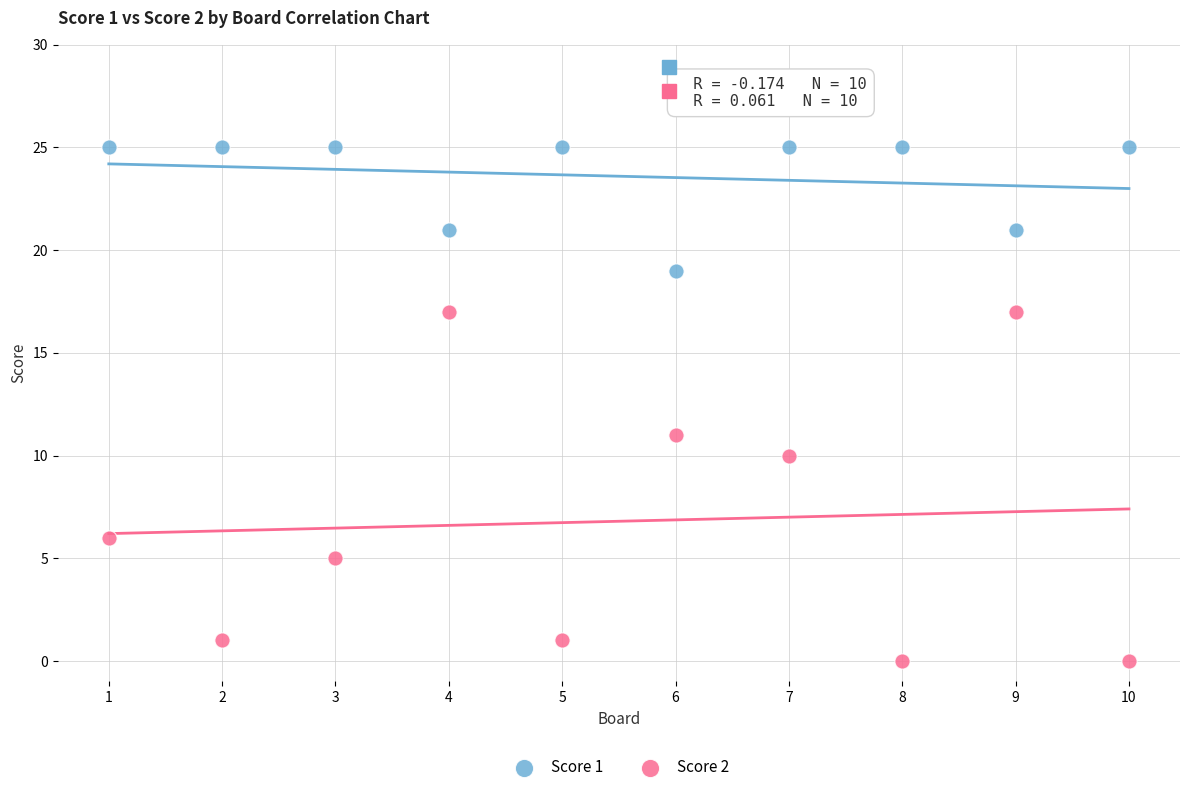

Across all series, what Y value is closest to 12?

11